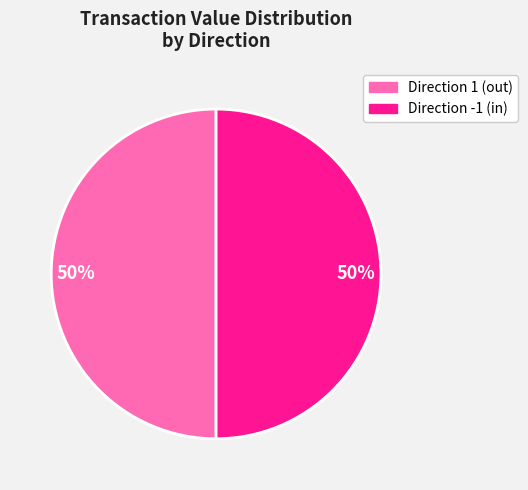

How many slices are in this pie chart?

2